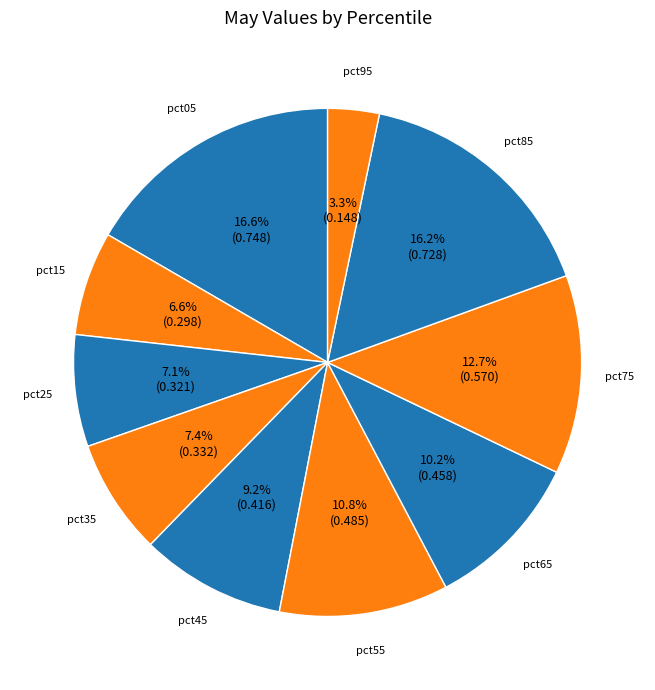

Which has a higher value, pct95 or pct05?

pct05